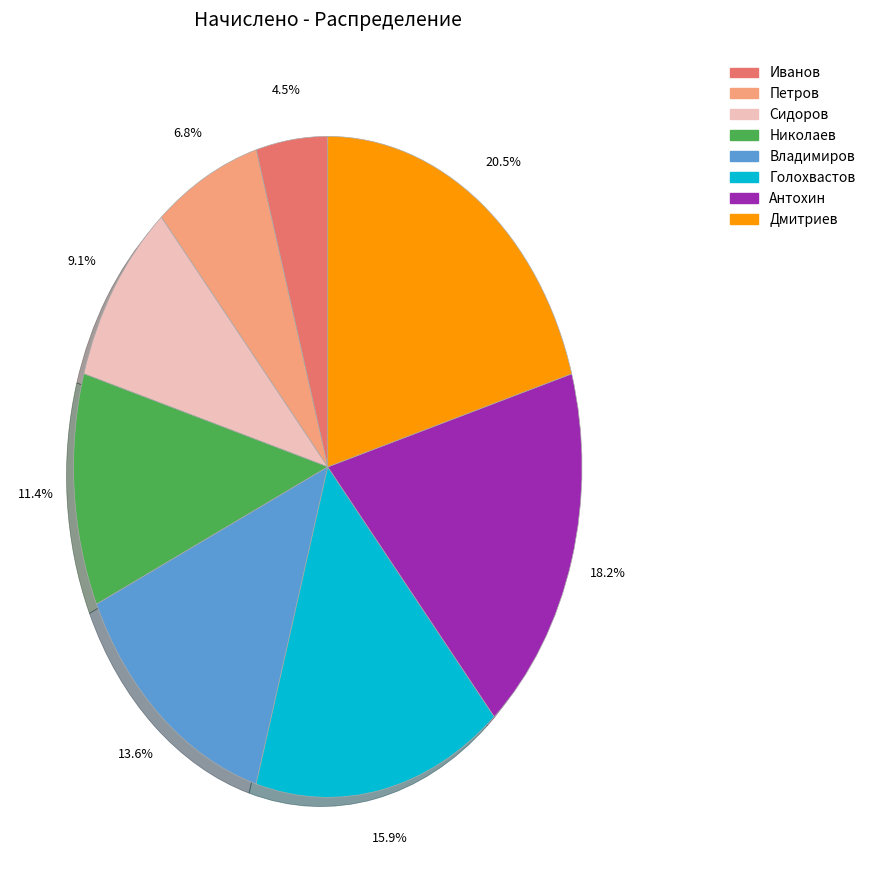

To the nearest percent, what percentage of the pie is Николаев?

11%